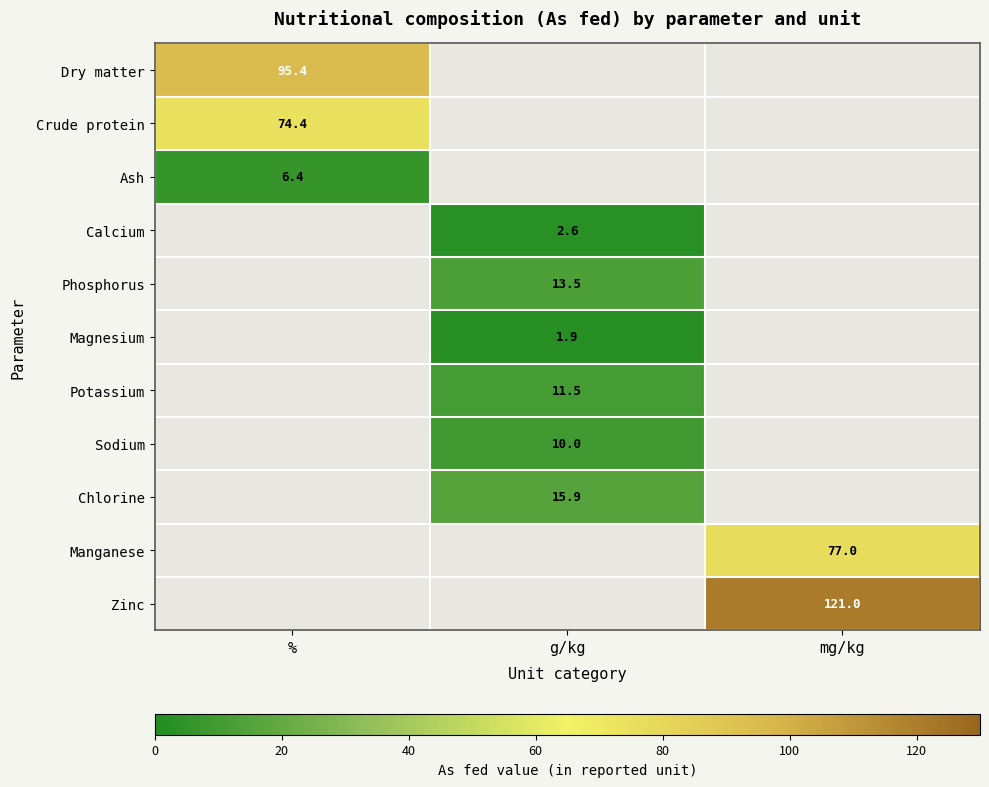

Between mg/kg and g/kg, which is larger?

g/kg